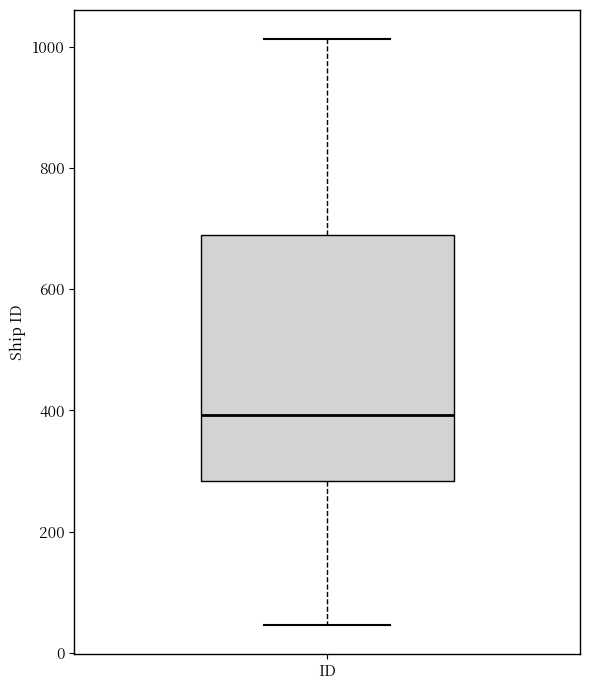

Read this box plot against the y-axis: the position of the median line, the range covered by the box, and the ends of both whiskers. The values are not printed on the chart, so give them approximately, as read against the axis.

median 400, box 280 to 700, whiskers 40 to 1020